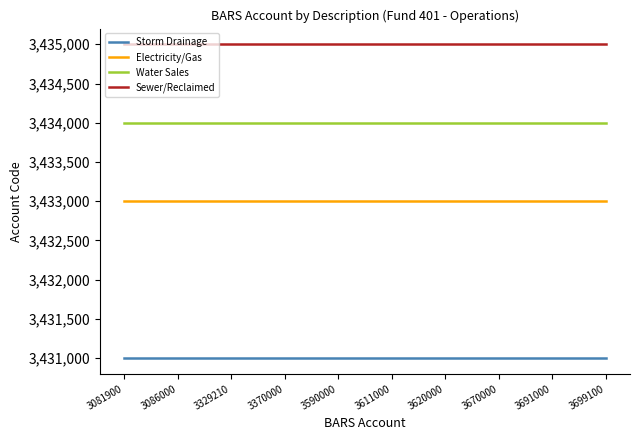

Is it true that Water Sales equals 4607004 at 3370000?

False